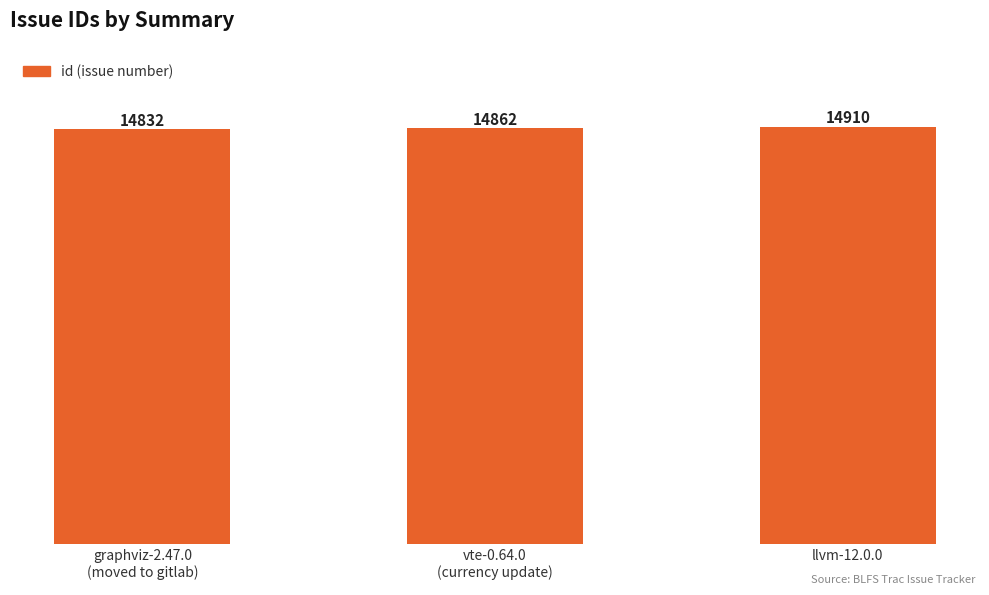

What is the smallest value displayed?

14832